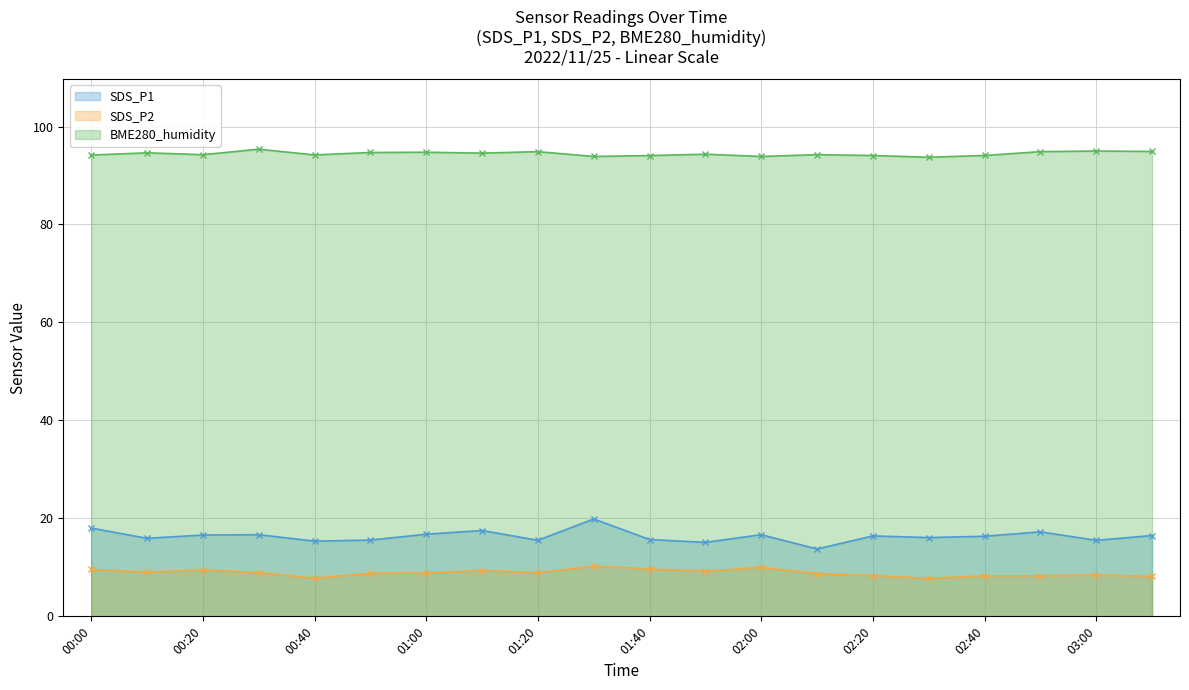

What is the total value across all series at 01:40?

119.4